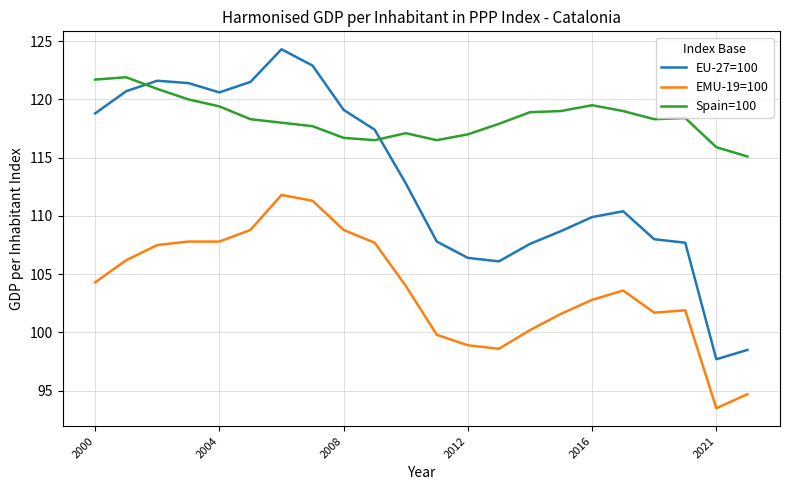

What is the maximum value shown in the chart?

124.3